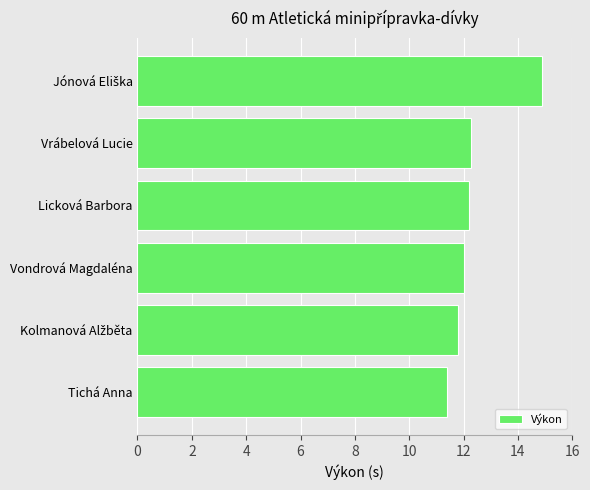

Approximately how many times larger is the value at Tichá Anna compared to Vrábelová Lucie?

0.9